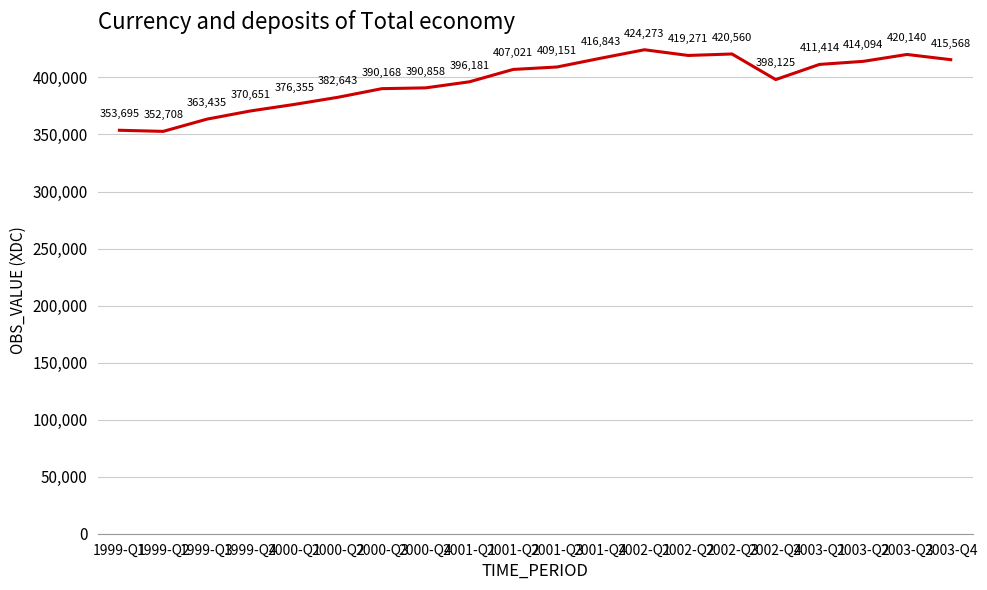

What is the average value?

396658